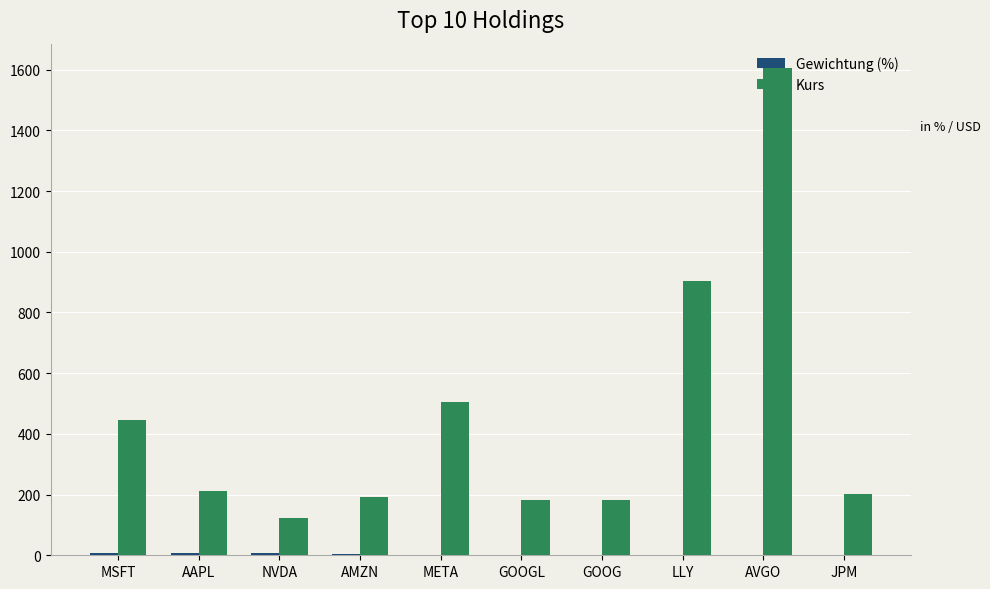

Does the chart contain stacked bars?

No